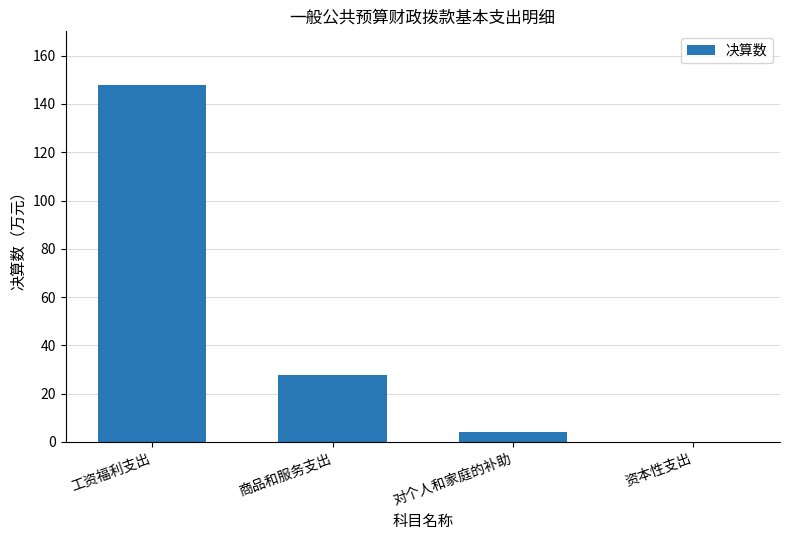

What is the approximate value at 工资福利支出?

147.9